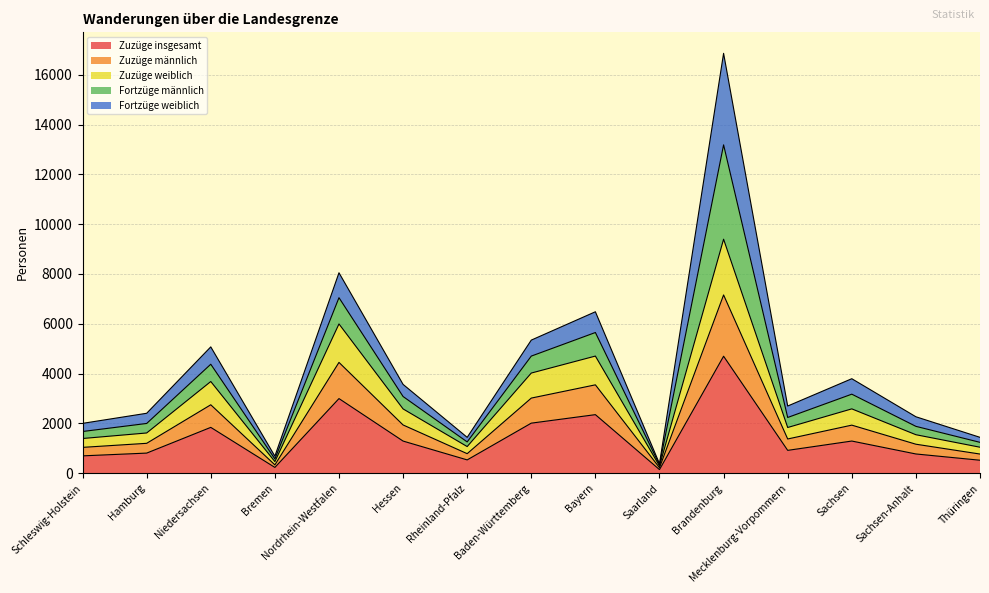

At how many categories does at least one series exceed 8593?

1